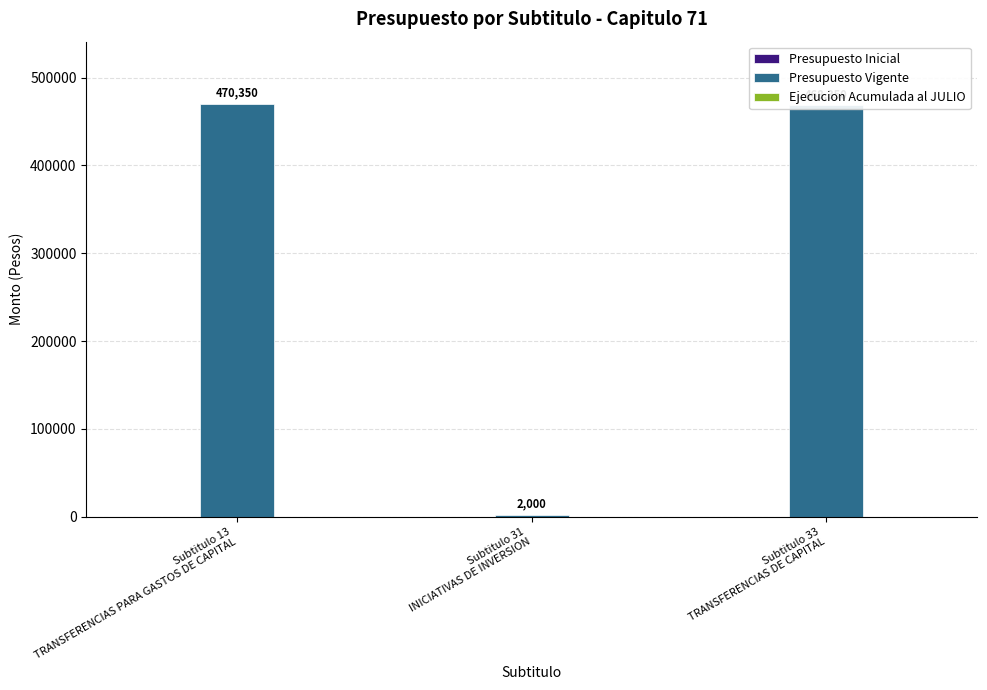

What is the minimum value shown in the chart?

2000